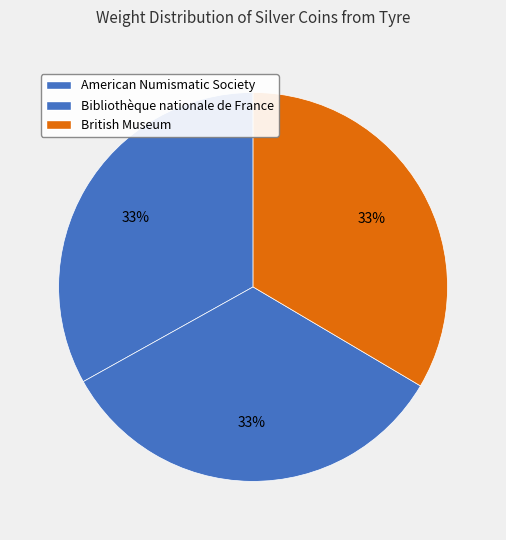

What is the ratio of the value at British Museum to the value at American Numismatic Society?

1.0